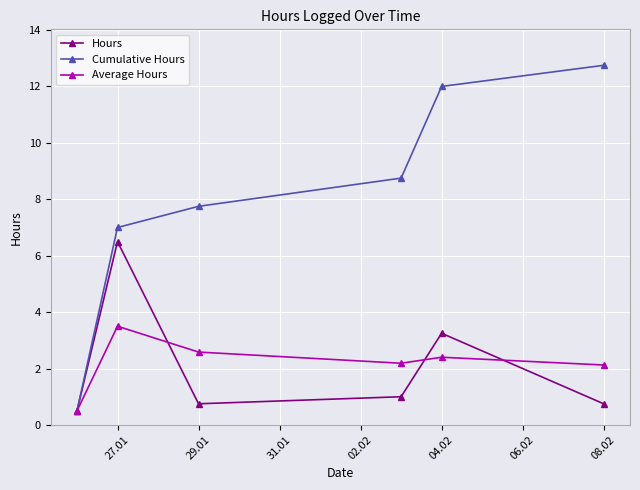

What is the lowest value of the Average Hours series?

0.5